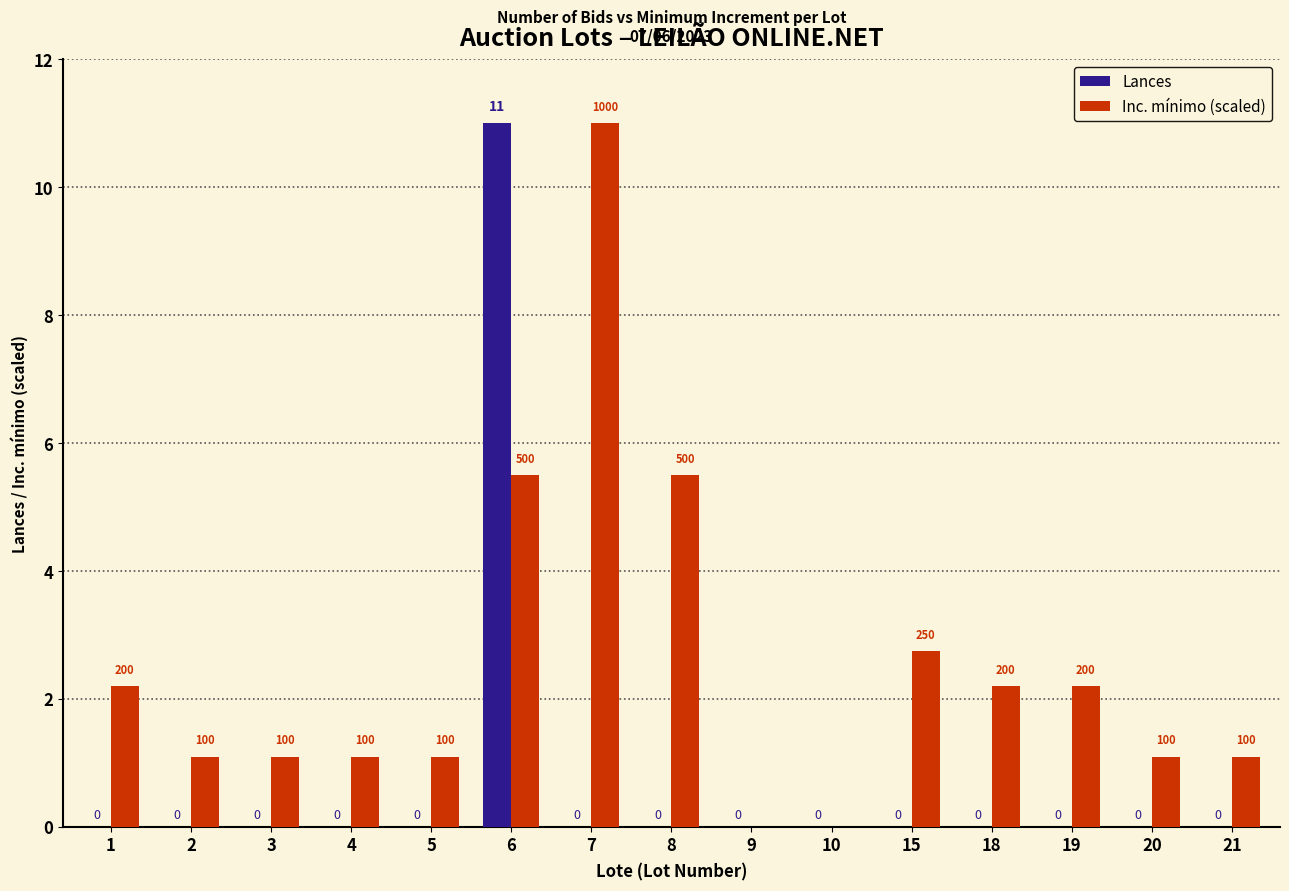

What are all the series names shown in the legend?

Lances, Inc. mínimo (scaled)